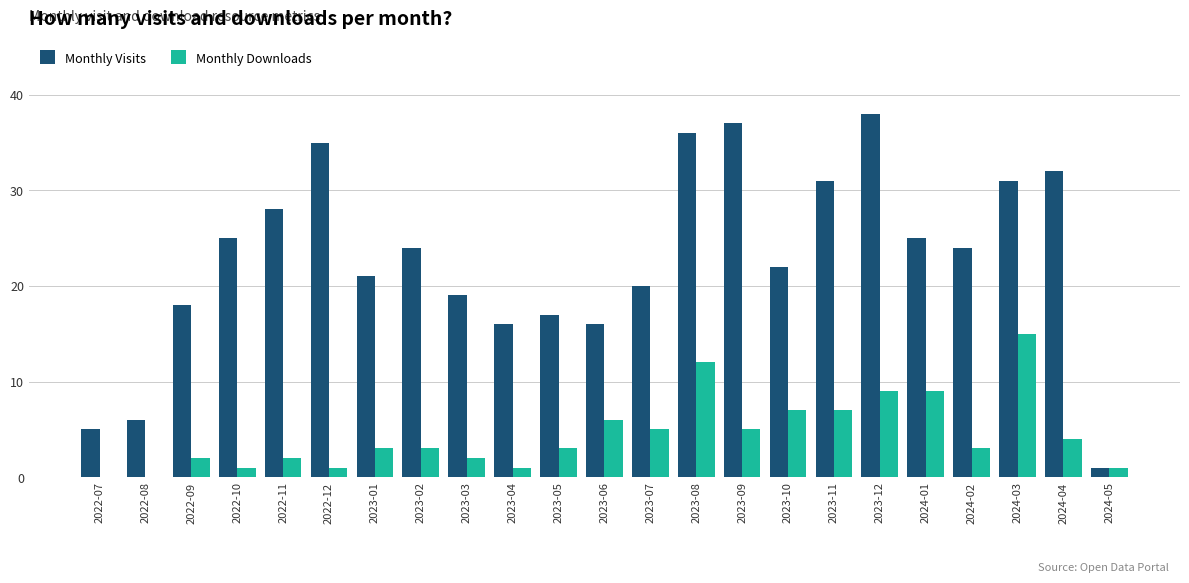

Is it true that Monthly Visits equals 21 at 2023-12?

False